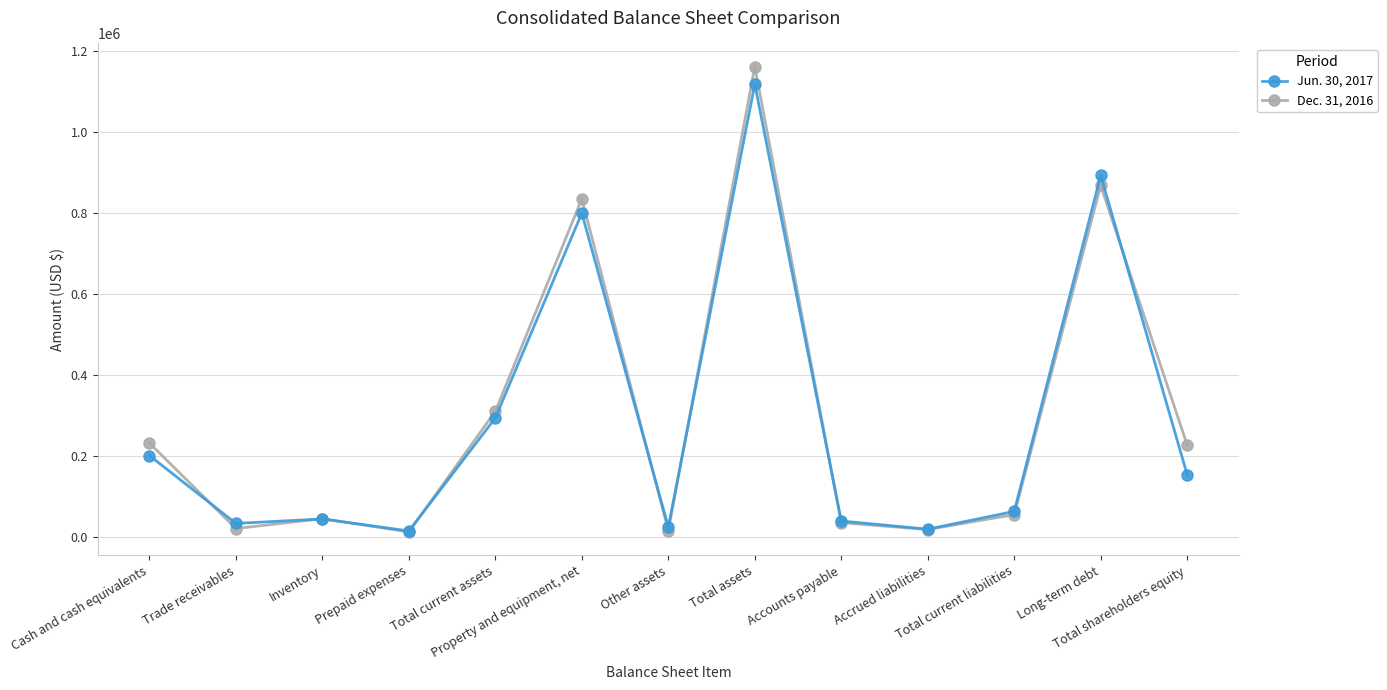

True or false: Jun. 30, 2017 has a value of 293690 at Total current assets.

True